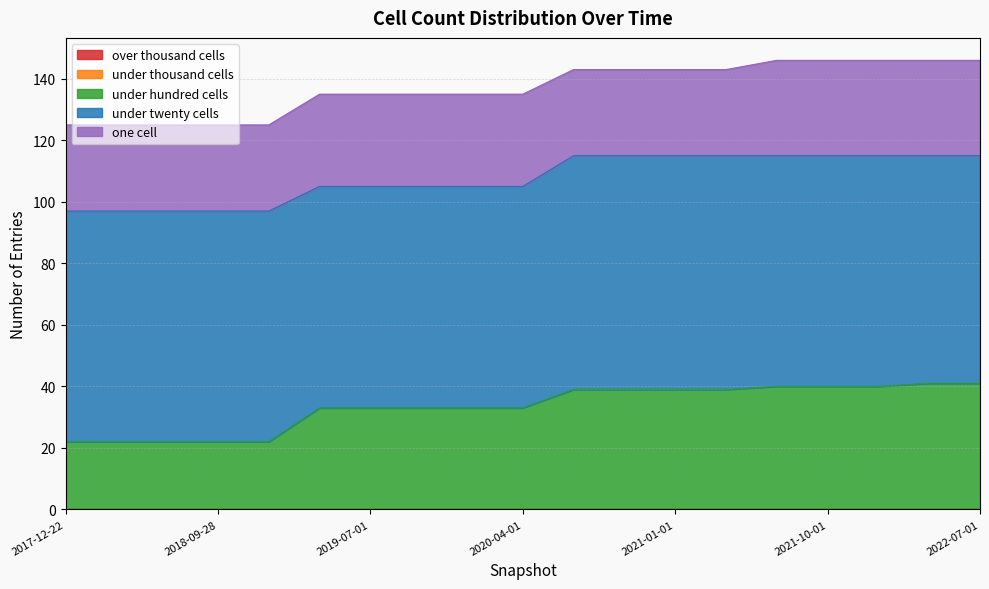

Rank the series by their maximum value, from lowest to highest.

over_thousand_cells, under_thousand_cells, one_cell, under_hundred_cells, under_twenty_cells